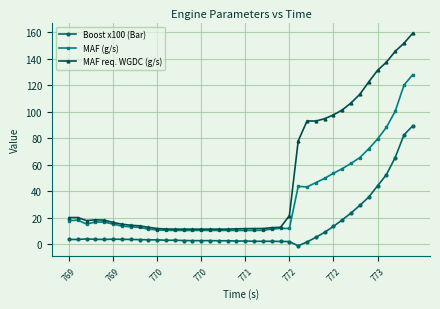

What is the lowest value of the Boost x100 (Bar) series?

-1.3